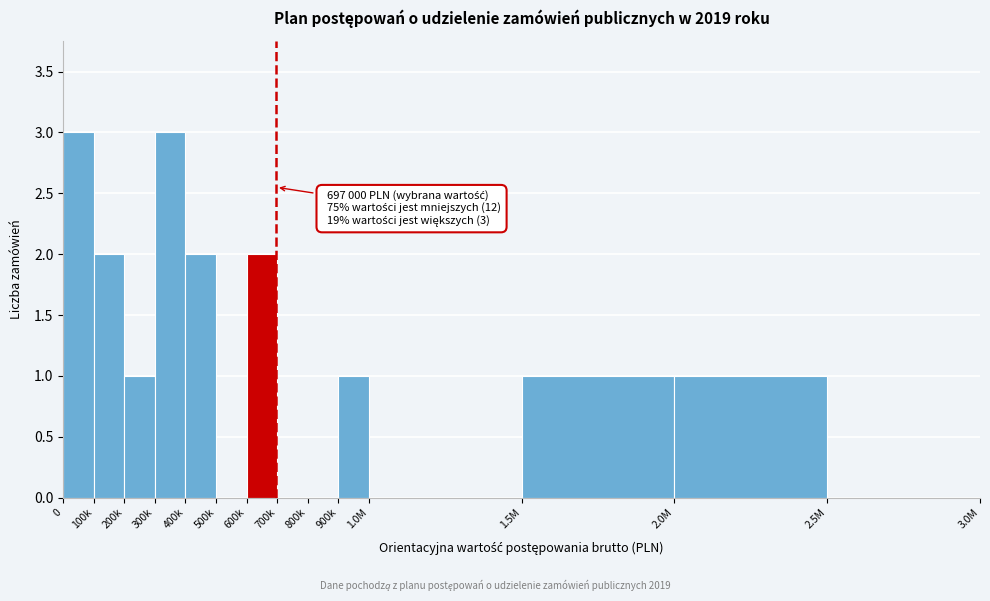

Reading left to right, what are all the values shown in this chart?

0=3	100k=2	200k=1	300k=3	400k=2	500k=0	600k=2	700k=0	800k=0	900k=1	1.0M=0	1.5M=1	2.0M=1	2.5M=0